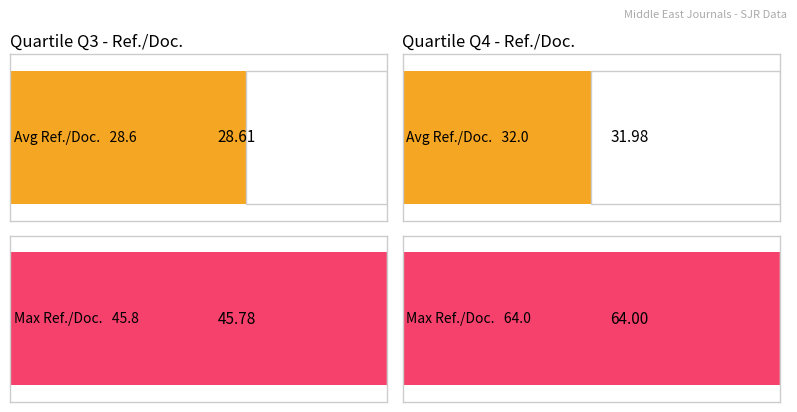

The Max Ref. / Doc. series shows 27.9 at Q4(Iran). True or false?

False